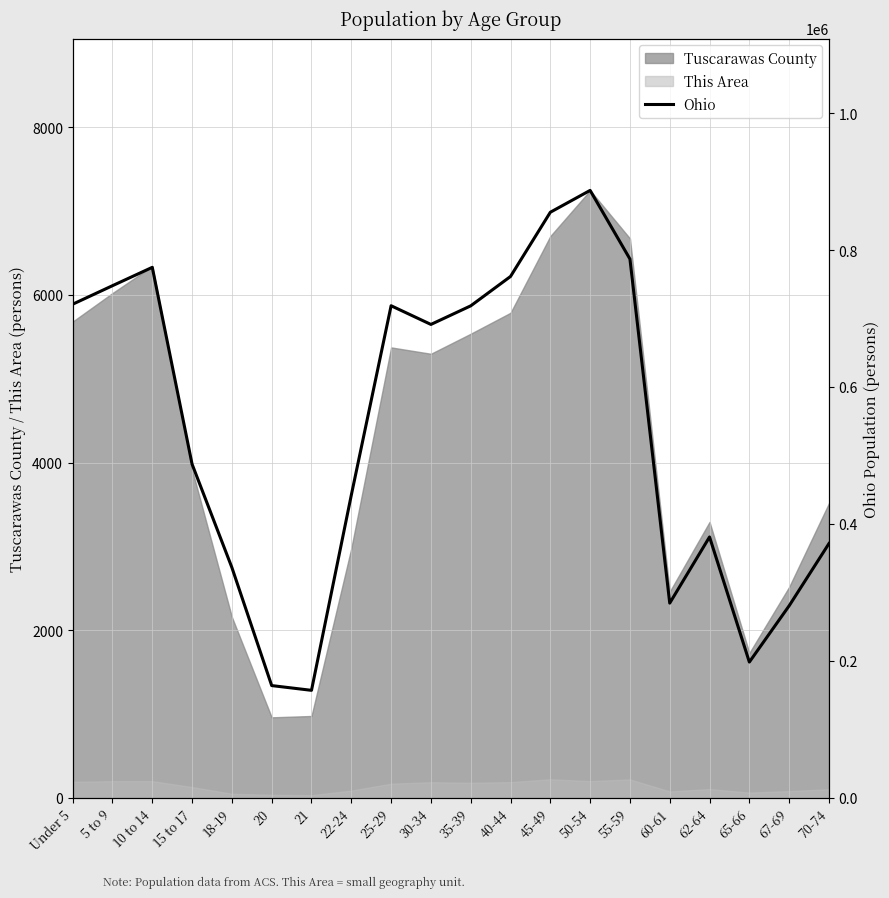

True or false: Tuscarawas County and This Area intersect in this chart.

False